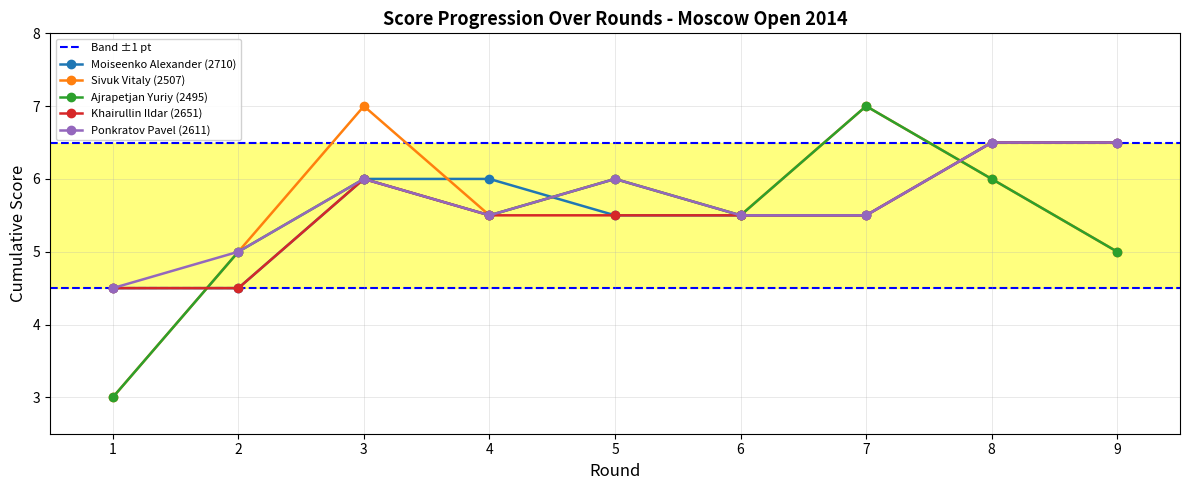

What is the difference between the highest and lowest values at 9?

1.5